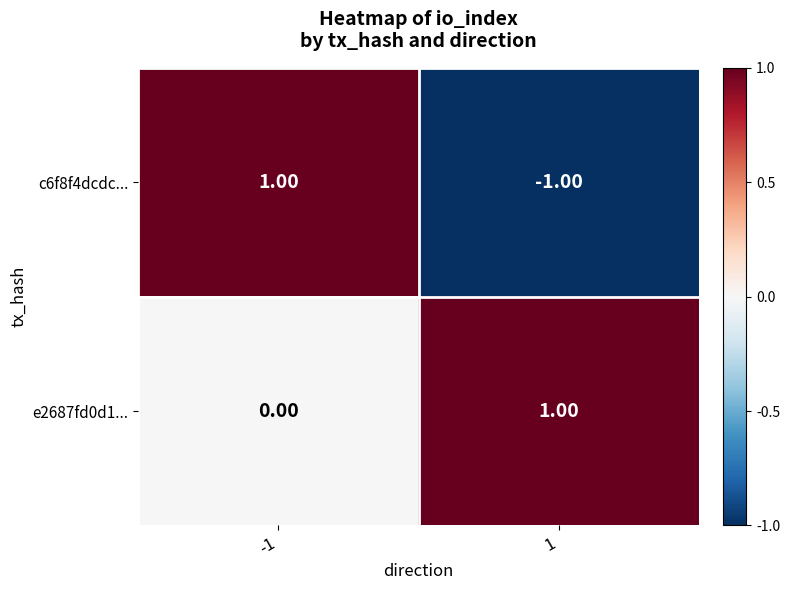

Rank the categories by e2687fd0d1... value from highest to lowest.

1, -1